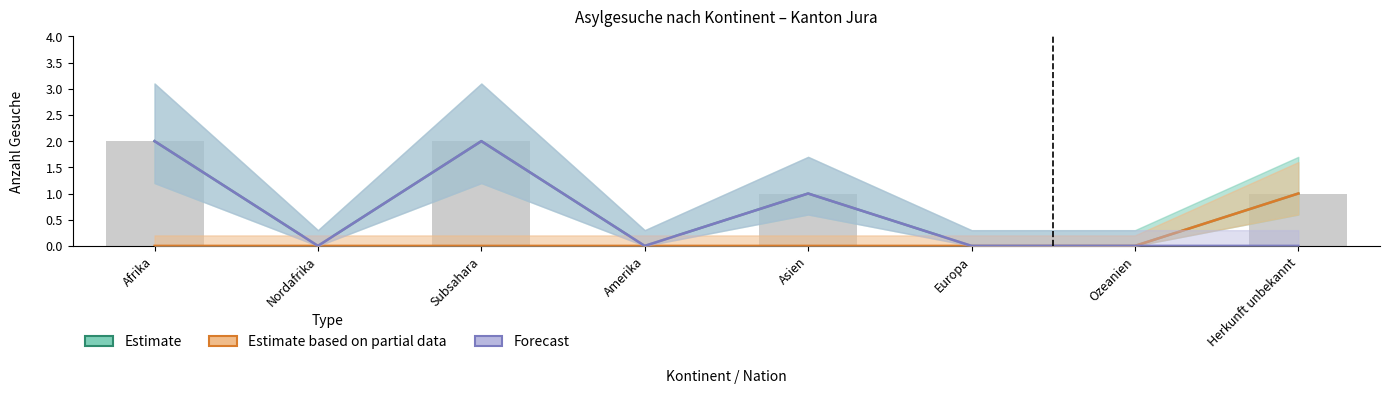

What position from the right is Amerika?

5